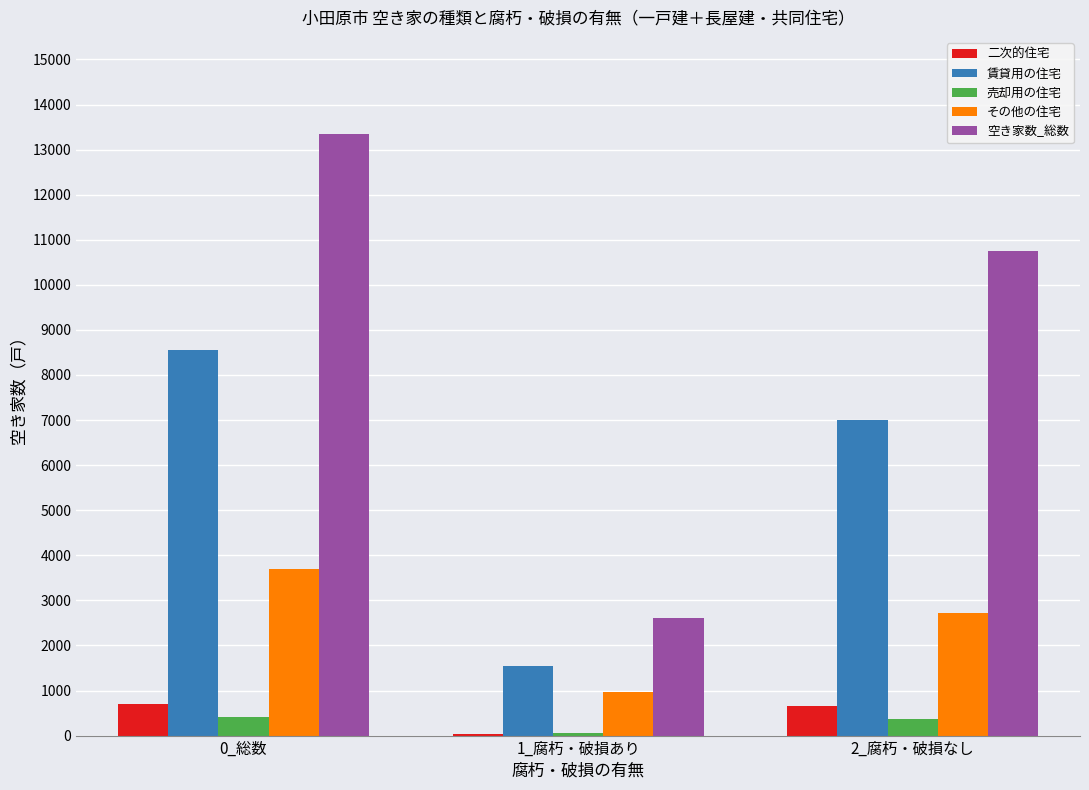

The value of その他の住宅 at 1_腐朽・破損あり is 960. True or false?

True